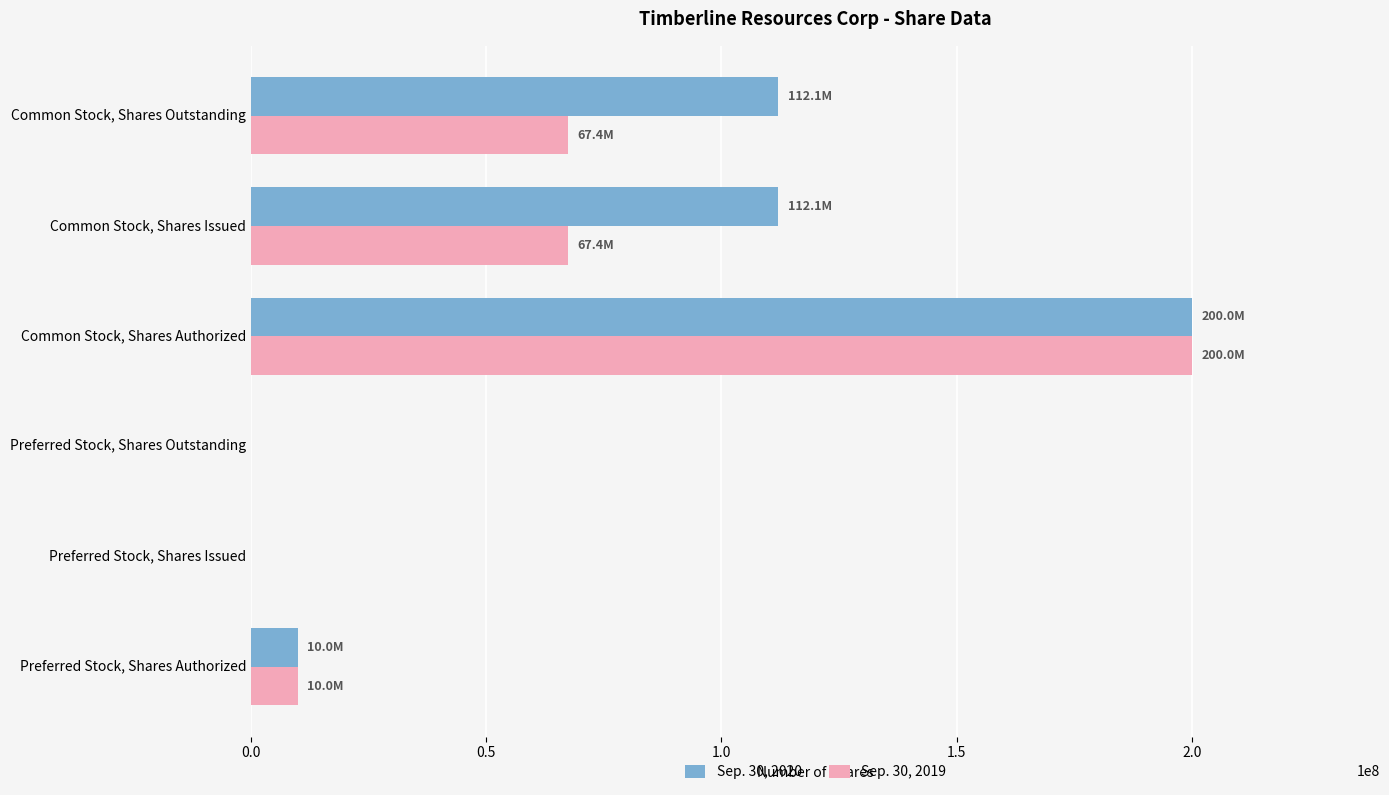

Which category has the highest value in the Sep. 30, 2019 series?

Common Stock, Shares Authorized